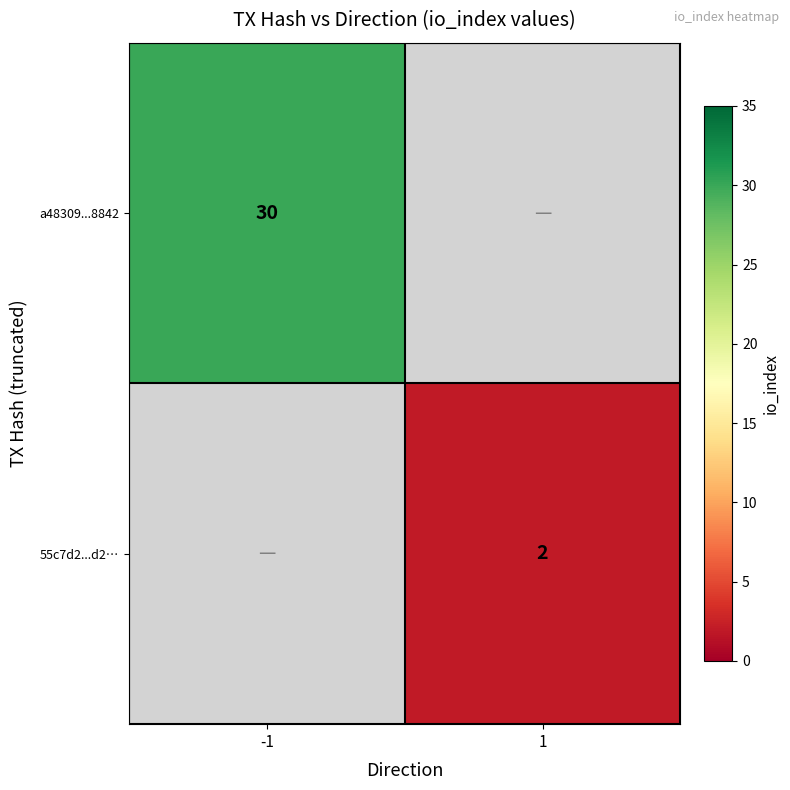

The value of a48309...8842 at -1 is 16. True or false?

False